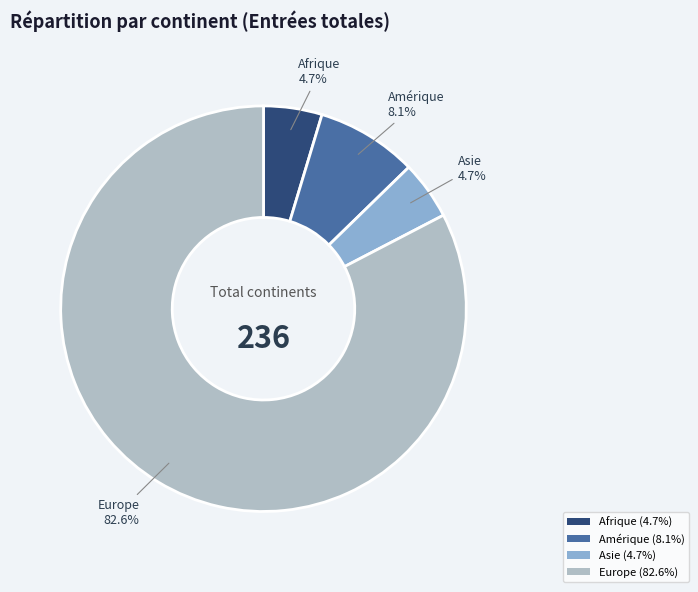

Combined, do Asie (4.7%) and Europe (82.6%) account for over 50%?

Yes